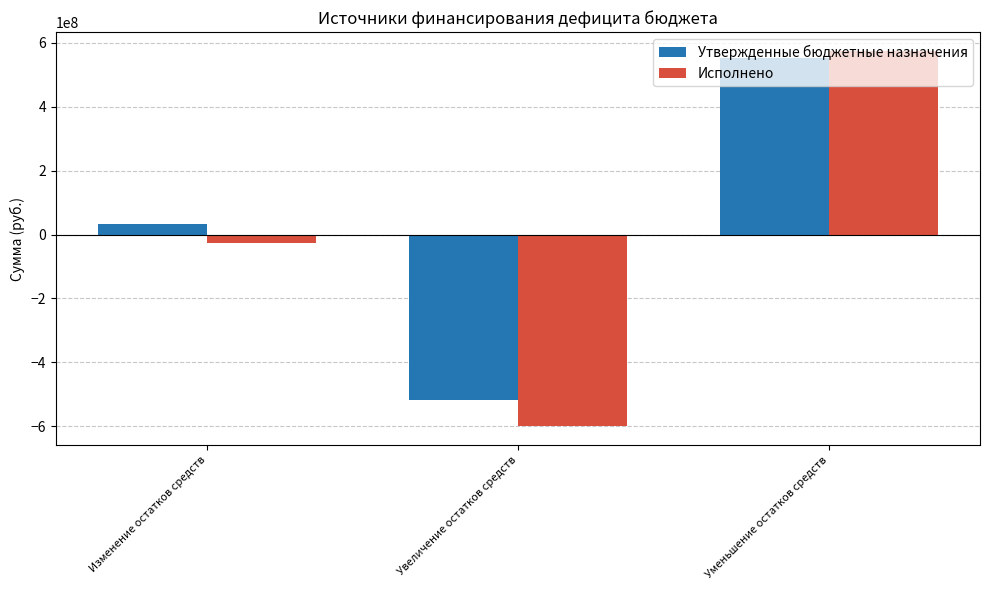

What is the sum of all Утвержденные бюджетные назначения values?

67576762.3